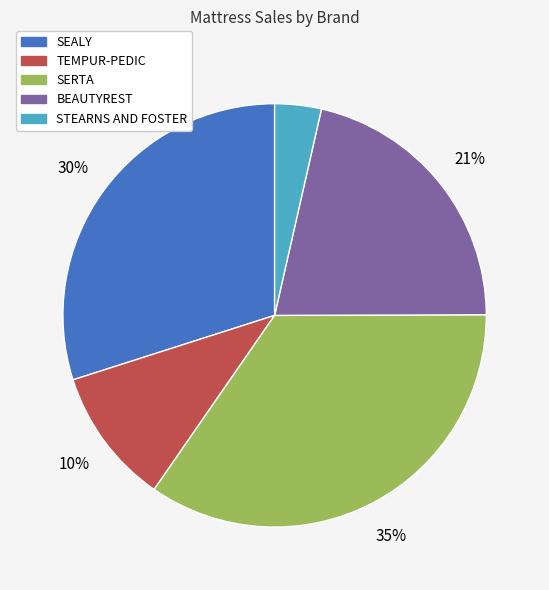

How many segments does this pie chart have?

5